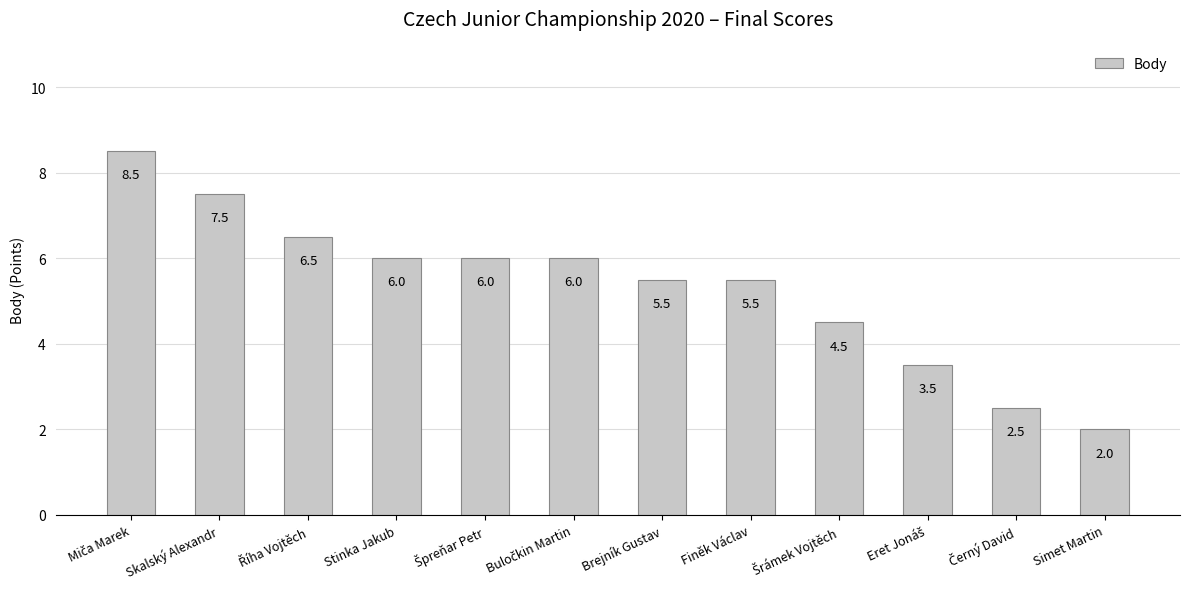

What is the average value?

5.3